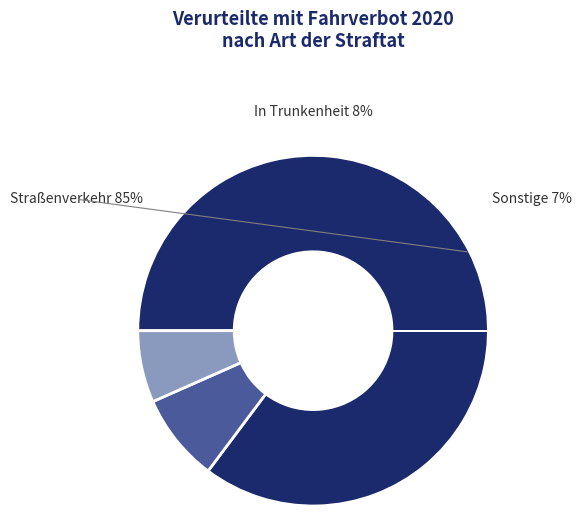

Rank the categories by value from lowest to highest.

Straftaten ohne Straßenverkehr, davon in Trunkenheit, Straftaten im Straßenverkehr